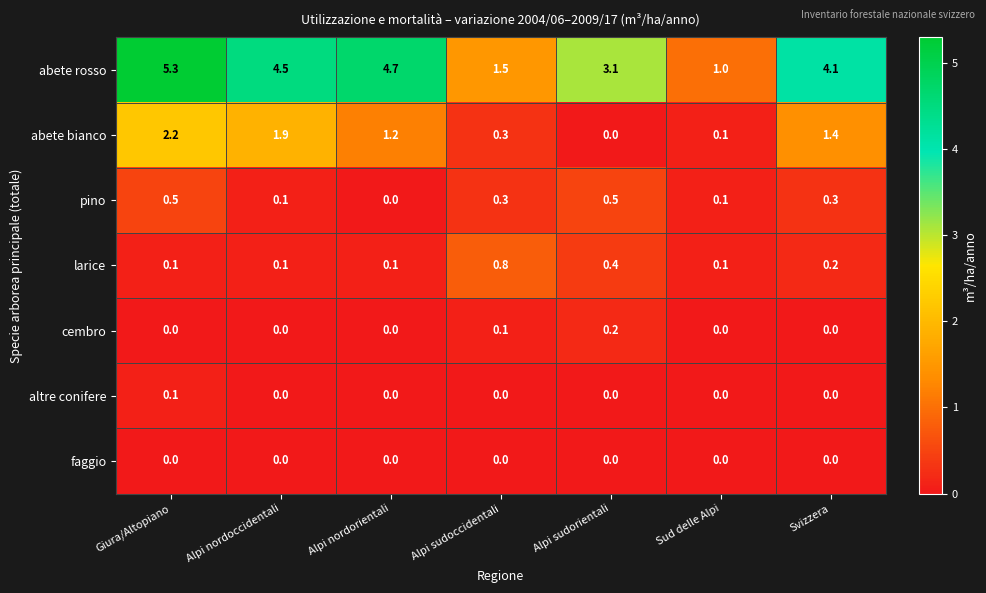

Which series has the widest spread of values?

abete rosso